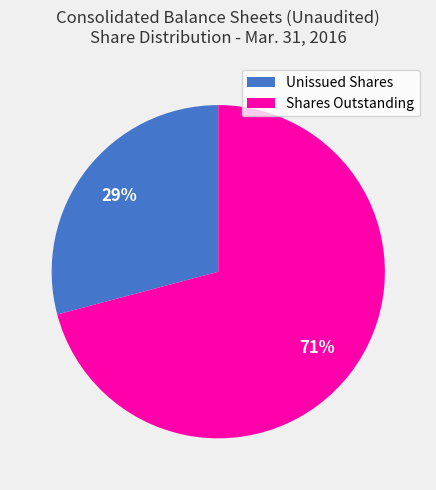

Is it true that Unissued Shares is 29% of the pie?

True